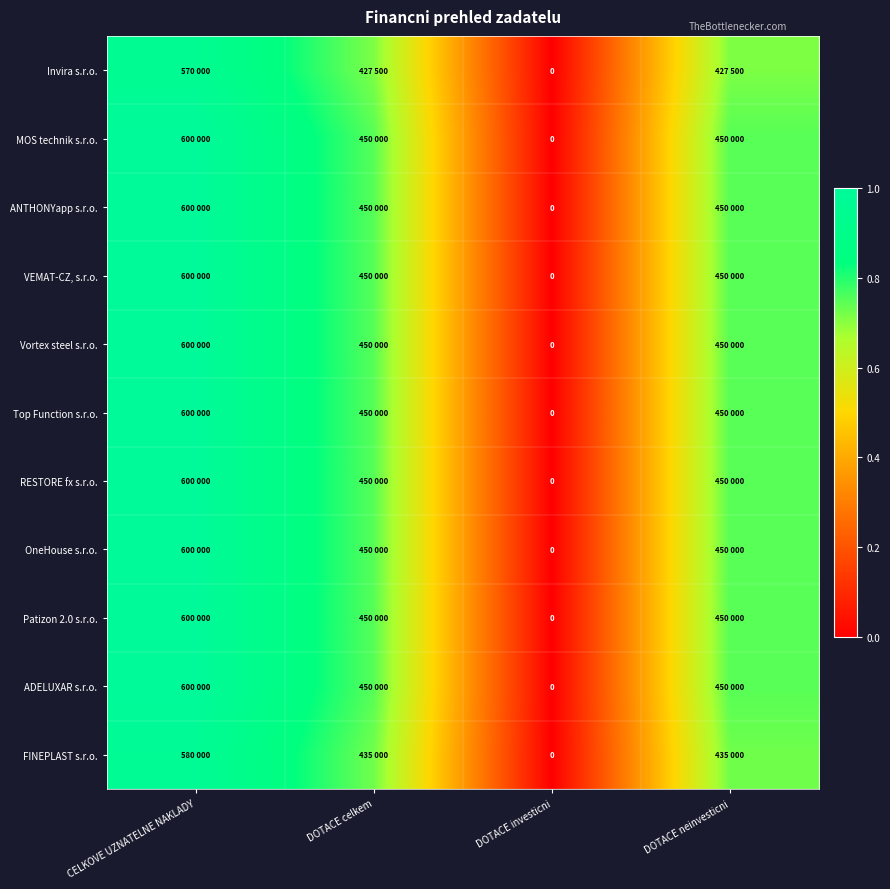

Is it true that MOS technik s.r.o. equals 1.0 at CELKOVE UZNATELNE NAKLADY?

True